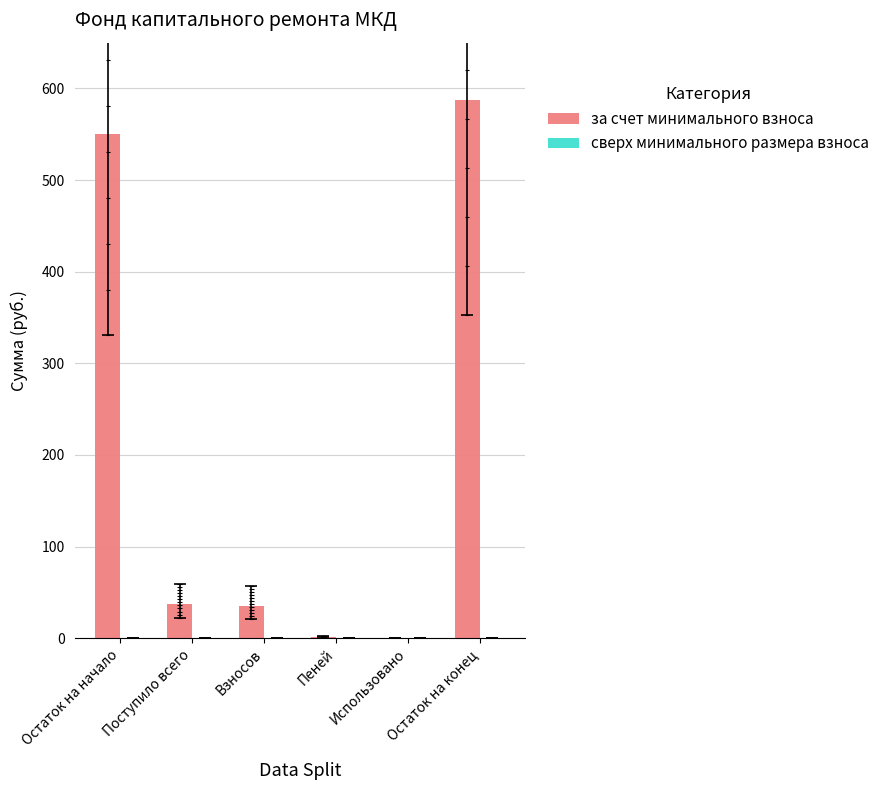

What is the label of the 1st bar from the right?

Остаток на конец